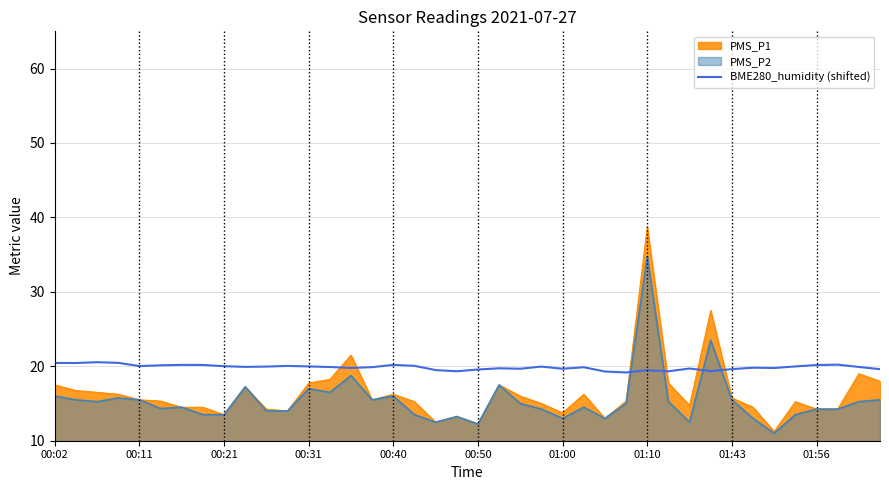

How many lines are shown in the chart?

3